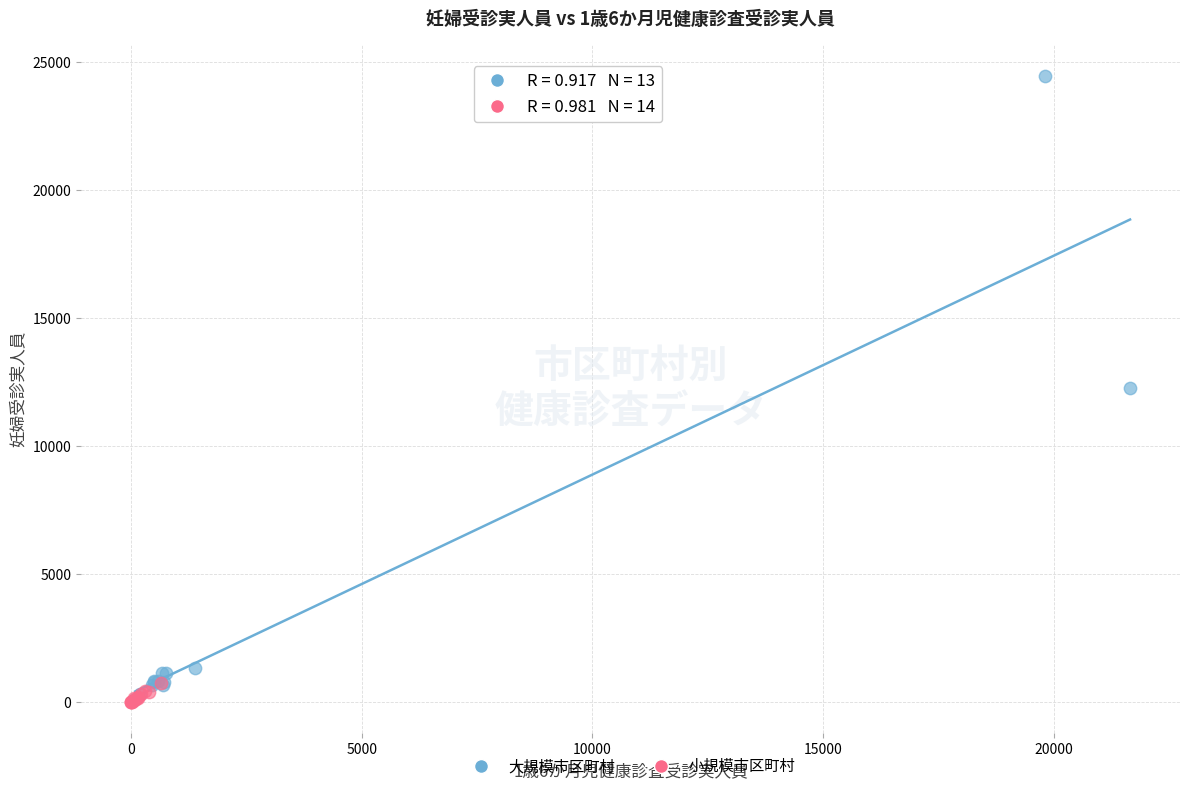

Which series contains the highest Y value?

大規模市区町村